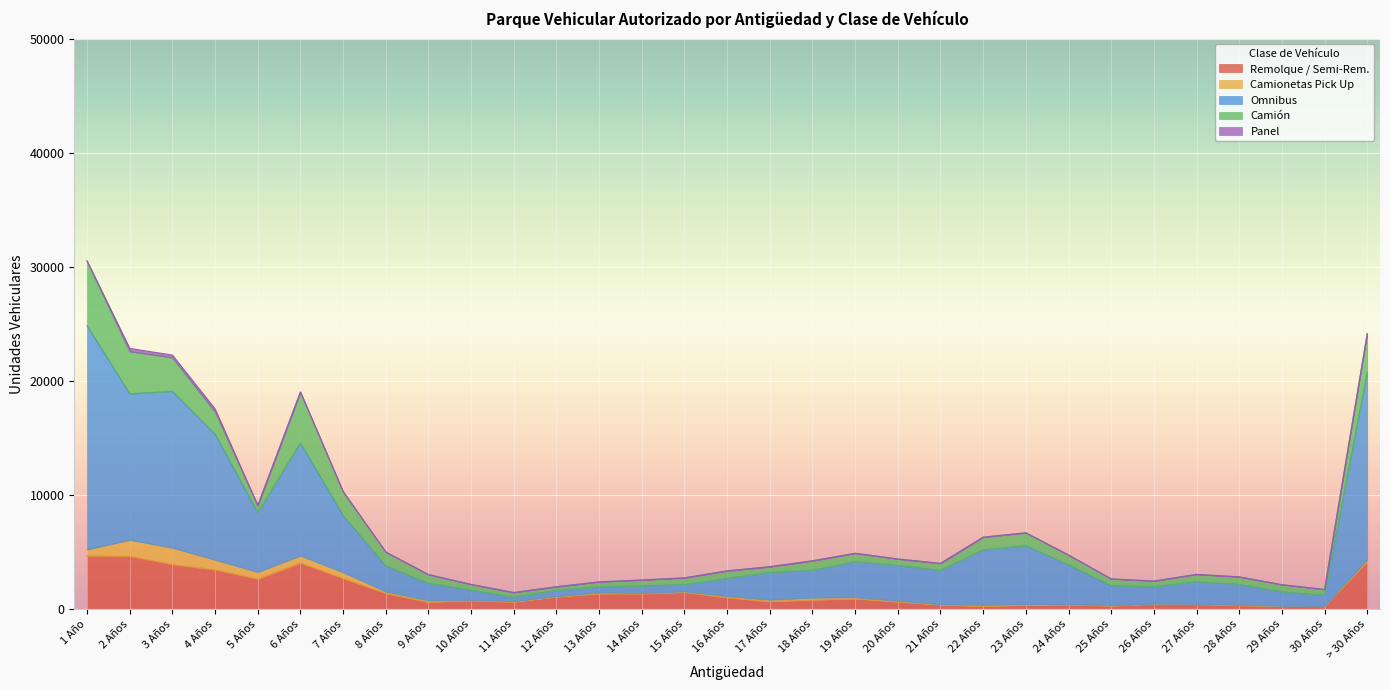

Rank the categories by Panel value from lowest to highest.

27 Años, 11 Años, 24 Años, 25 Años, 10 Años, 14 Años, 22 Años, 26 Años, 29 Años, 12 Años, 23 Años, 28 Años, 30 Años, 21 Años, > 30 Años, 13 Años, 19 Años, 20 Años, 17 Años, 18 Años, 16 Años, 9 Años, 15 Años, 8 Años, 5 Años, 1 Año, 6 Años, 7 Años, 3 Años, 4 Años, 2 Años